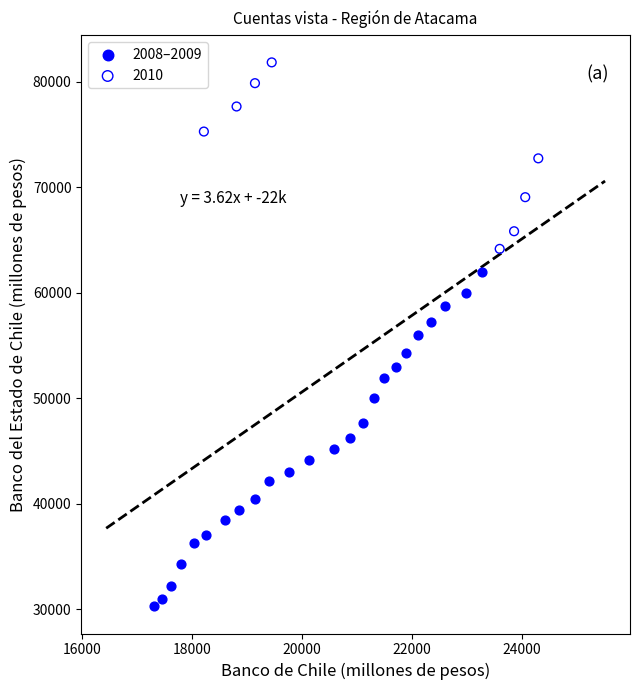

Which series contains the highest Y value?

2010